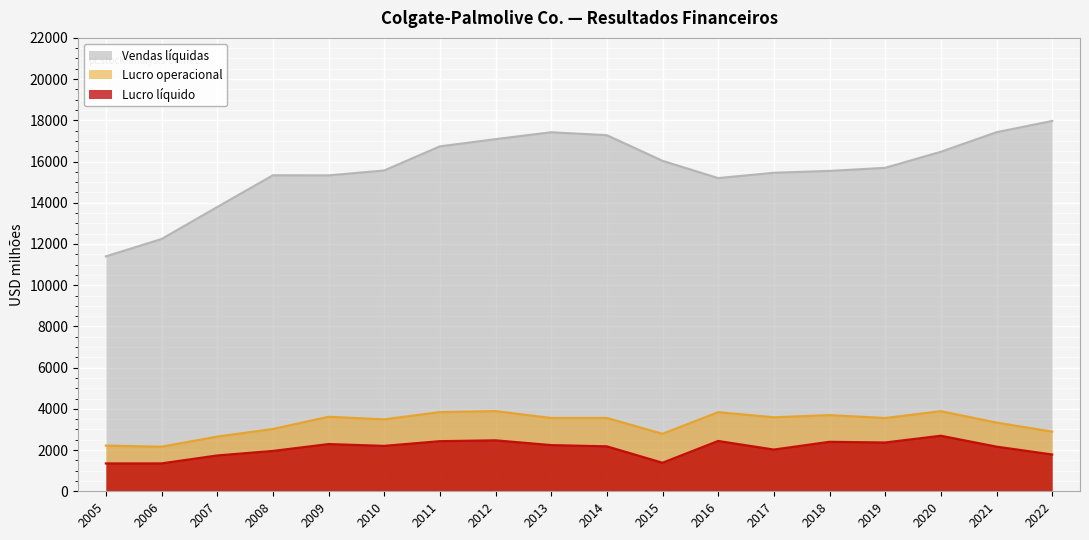

Reading left to right, what are all the values shown in this chart?

Vendas líquidas: 2005=11397	2006=12238	2007=13790	2008=15330	2009=15327	2010=15564	2011=16734	2012=17085	2013=17420	2014=17277	2015=16034	2016=15195	2017=15454	2018=15544	2019=15693	2020=16471	2021=17421	2022=17967
Lucro operacional: 2005=2215	2006=2161	2007=2653	2008=3021	2009=3615	2010=3489	2011=3841	2012=3889	2013=3556	2014=3557	2015=2789	2016=3837	2017=3589	2018=3694	2019=3554	2020=3885	2021=3332	2022=2893
Lucro líquido: 2005=1351	2006=1353	2007=1737	2008=1957	2009=2291	2010=2203	2011=2431	2012=2472	2013=2241	2014=2180	2015=1384	2016=2441	2017=2024	2018=2400	2019=2367	2020=2695	2021=2166	2022=1785